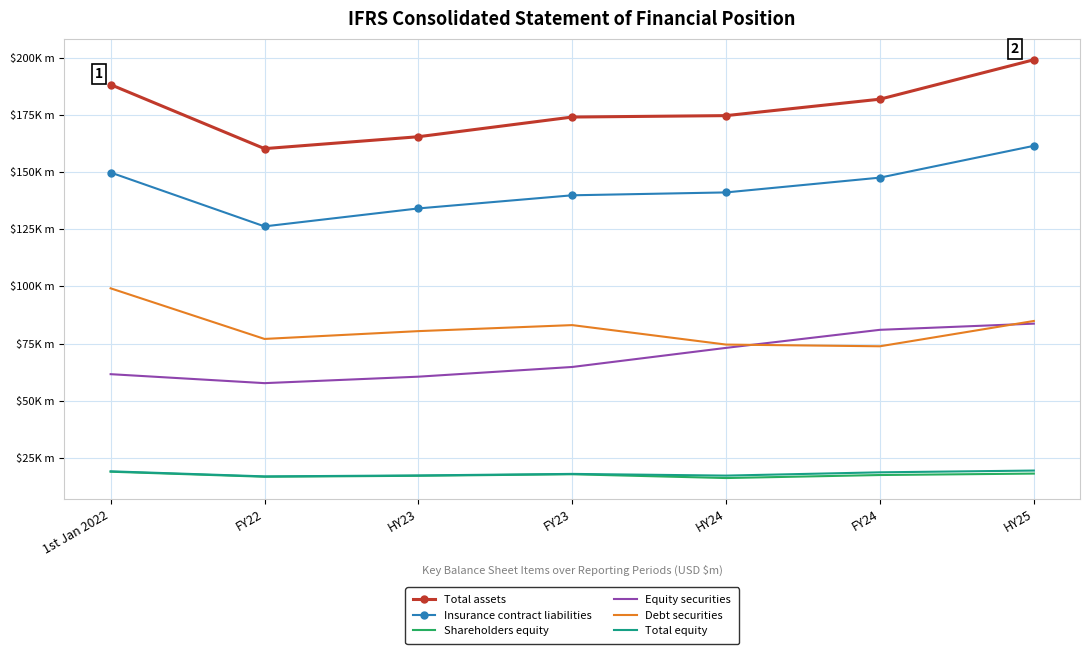

What is the maximum value shown in the chart?

199119